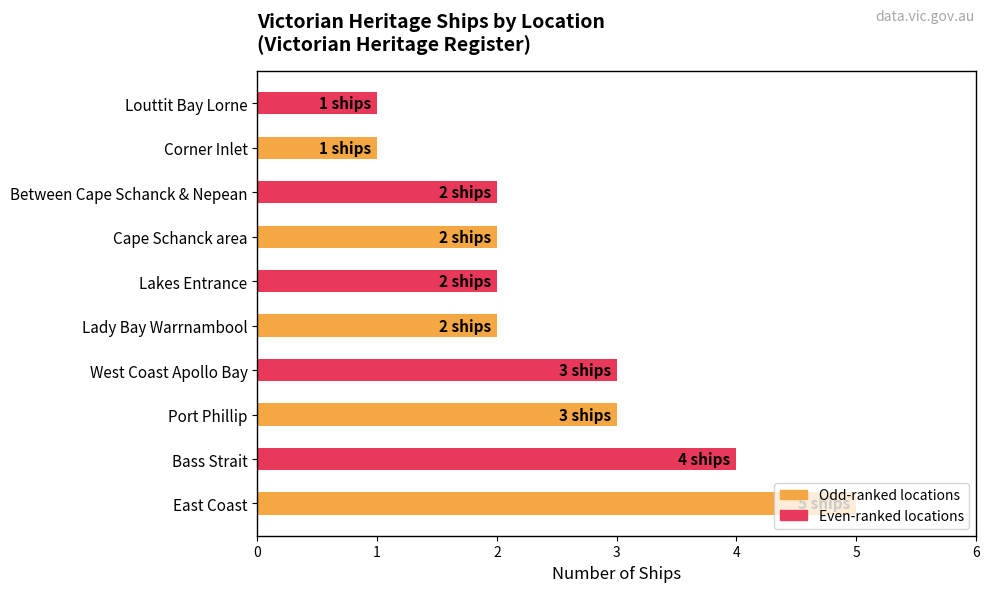

How many bars are there in total?

10